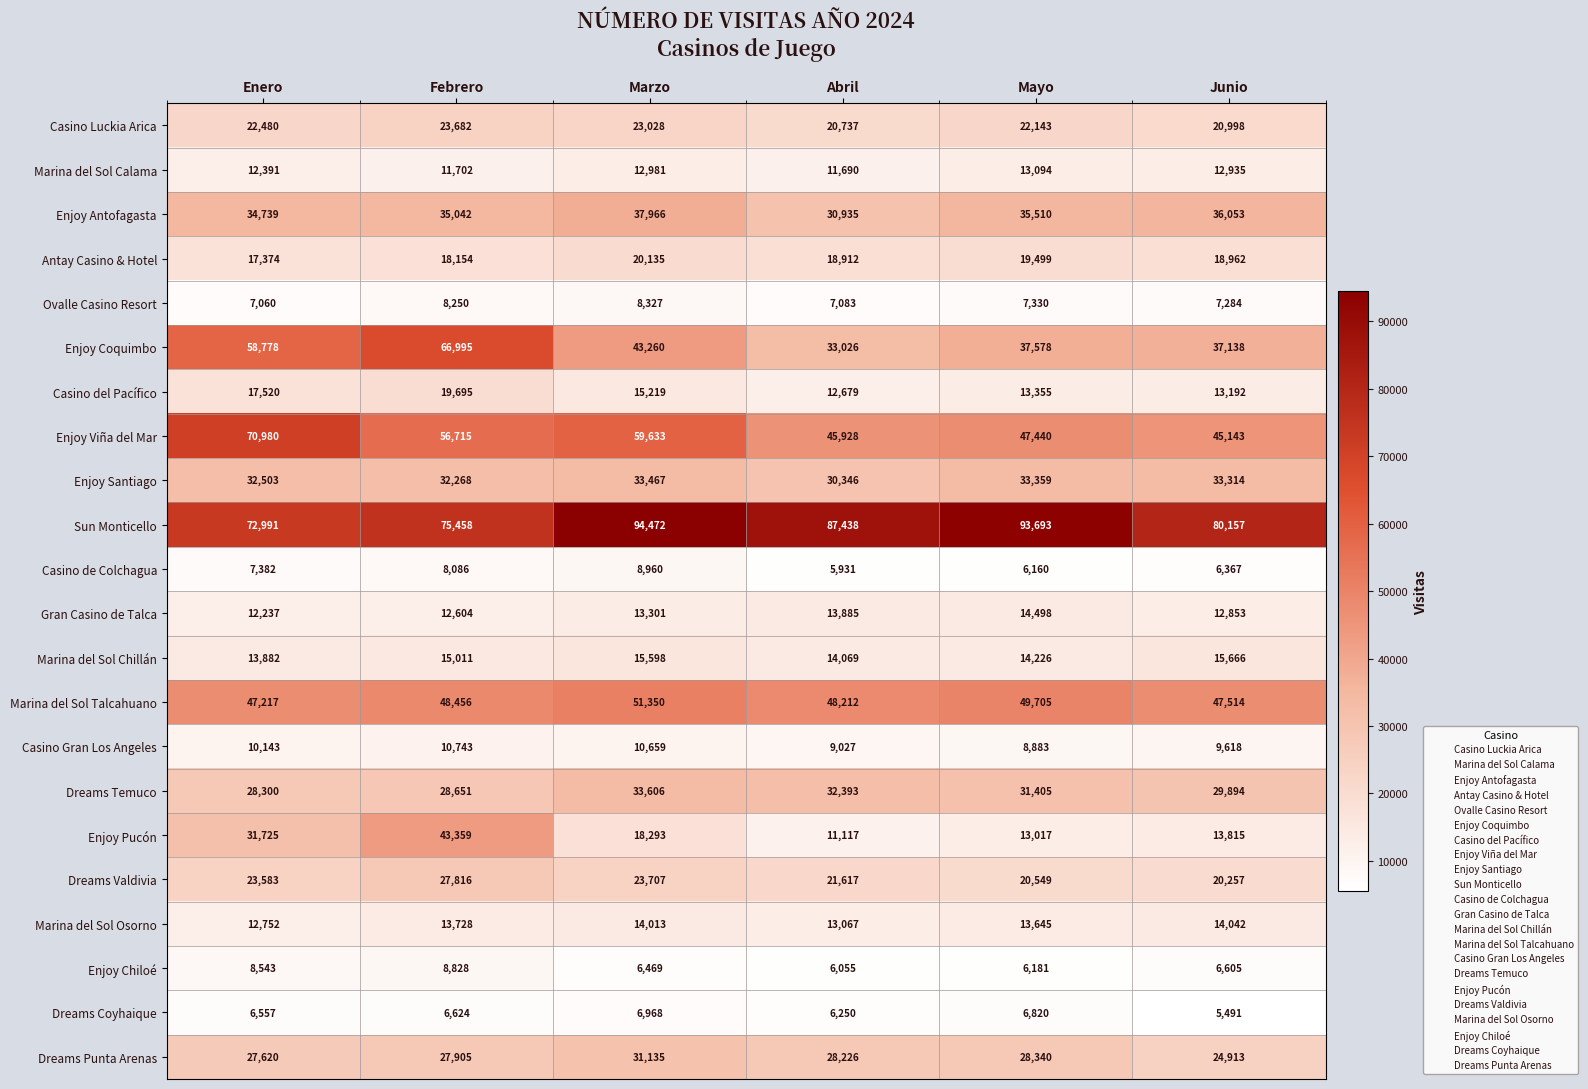

What value does the Enjoy Pucón series have at Febrero, to the nearest 10?

43360